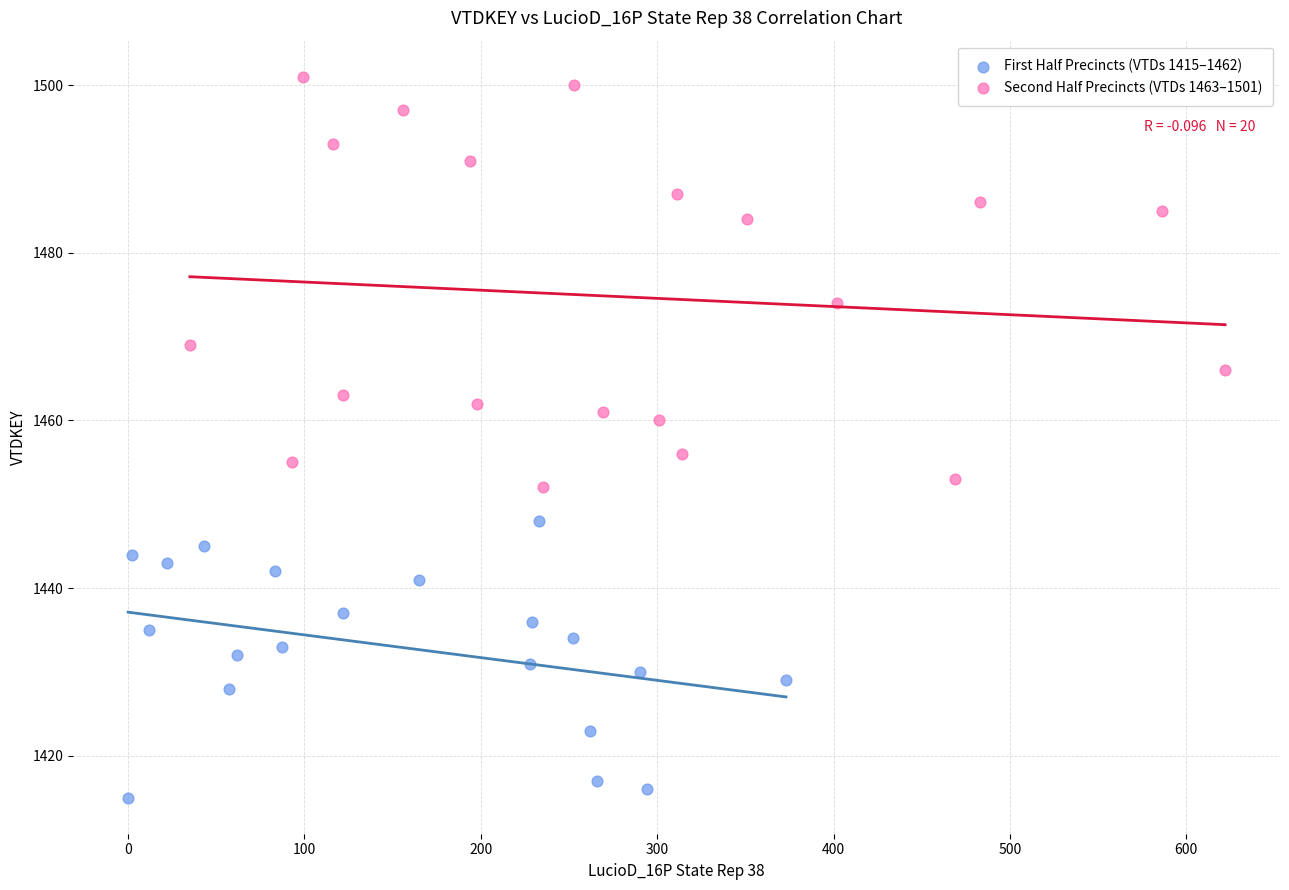

Which series reaches the minimum Y coordinate?

First Half Precincts (VTDs 1415–1462)